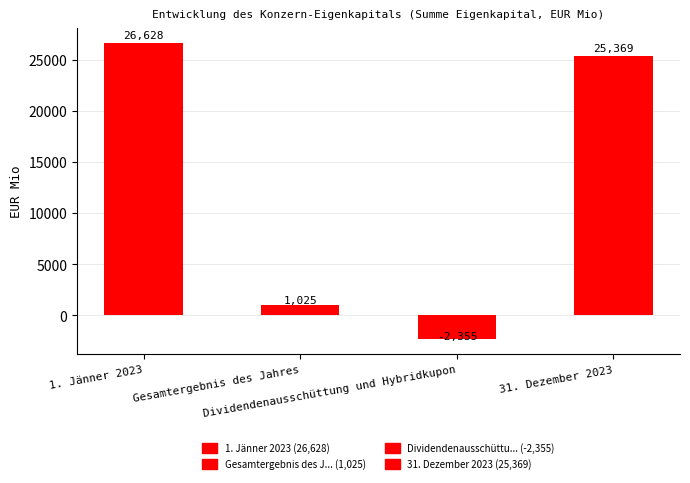

What is the change in value from 1. Jänner 2023 to Gesamtergebnis des Jahres?

-25603